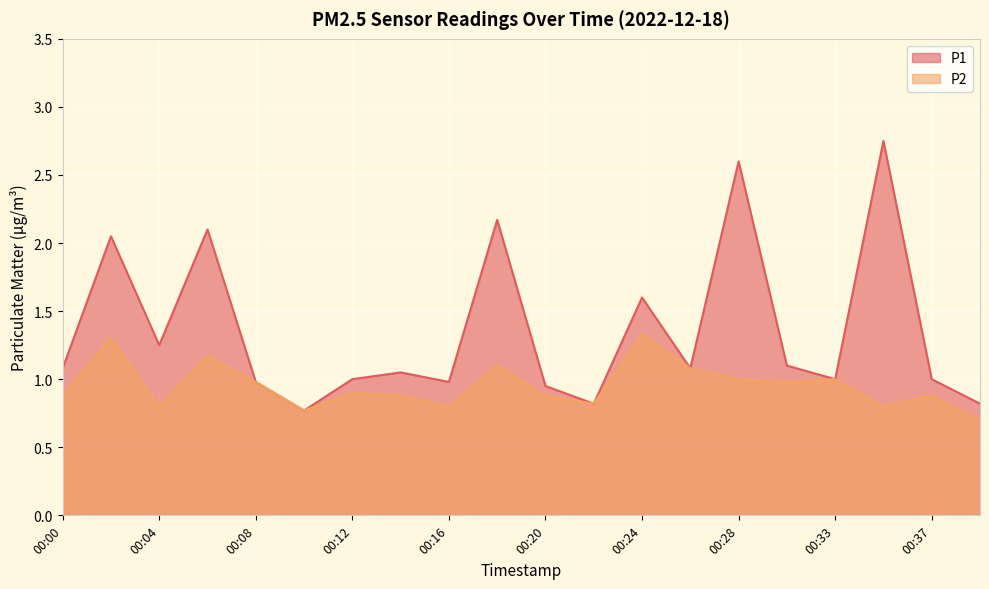

What is the value of the P1 point at the 6th from the left?

0.8